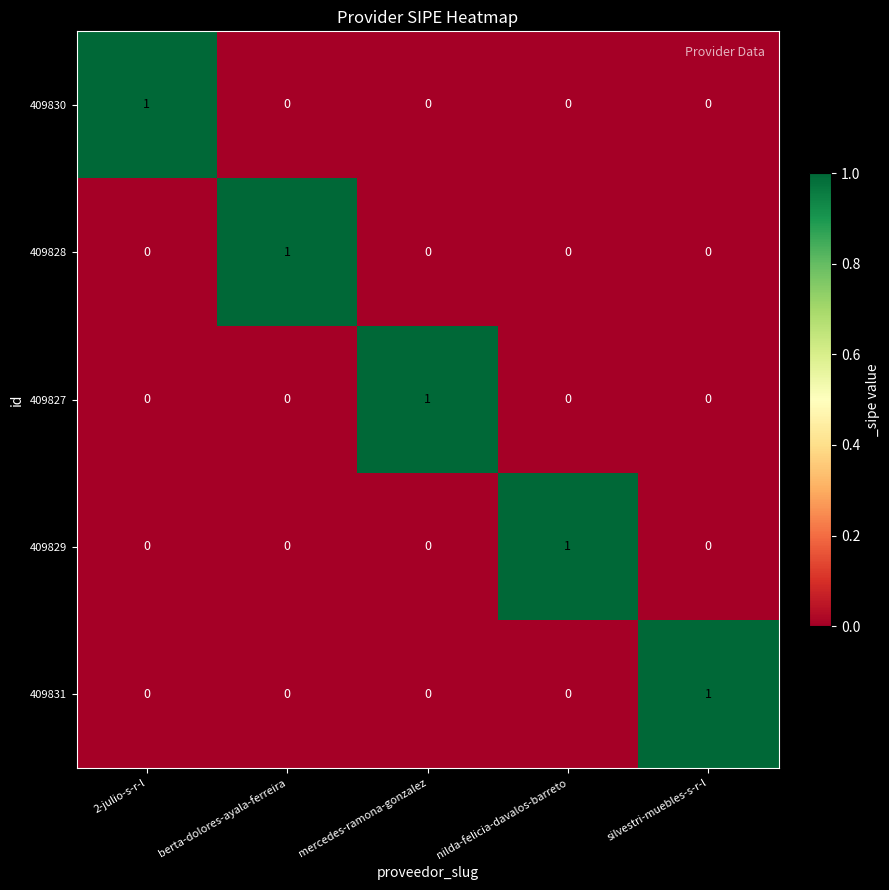

How many 409830 values are between 0 and 1?

5